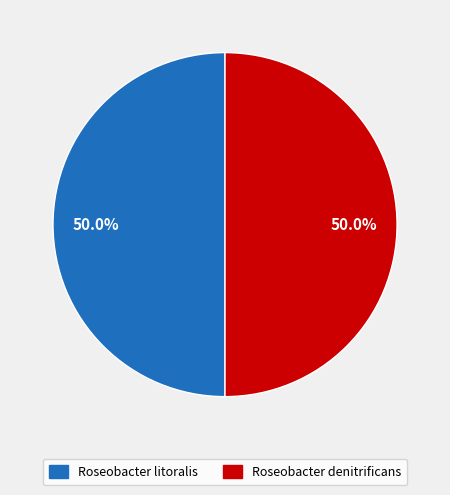

How many segments does this pie chart have?

2